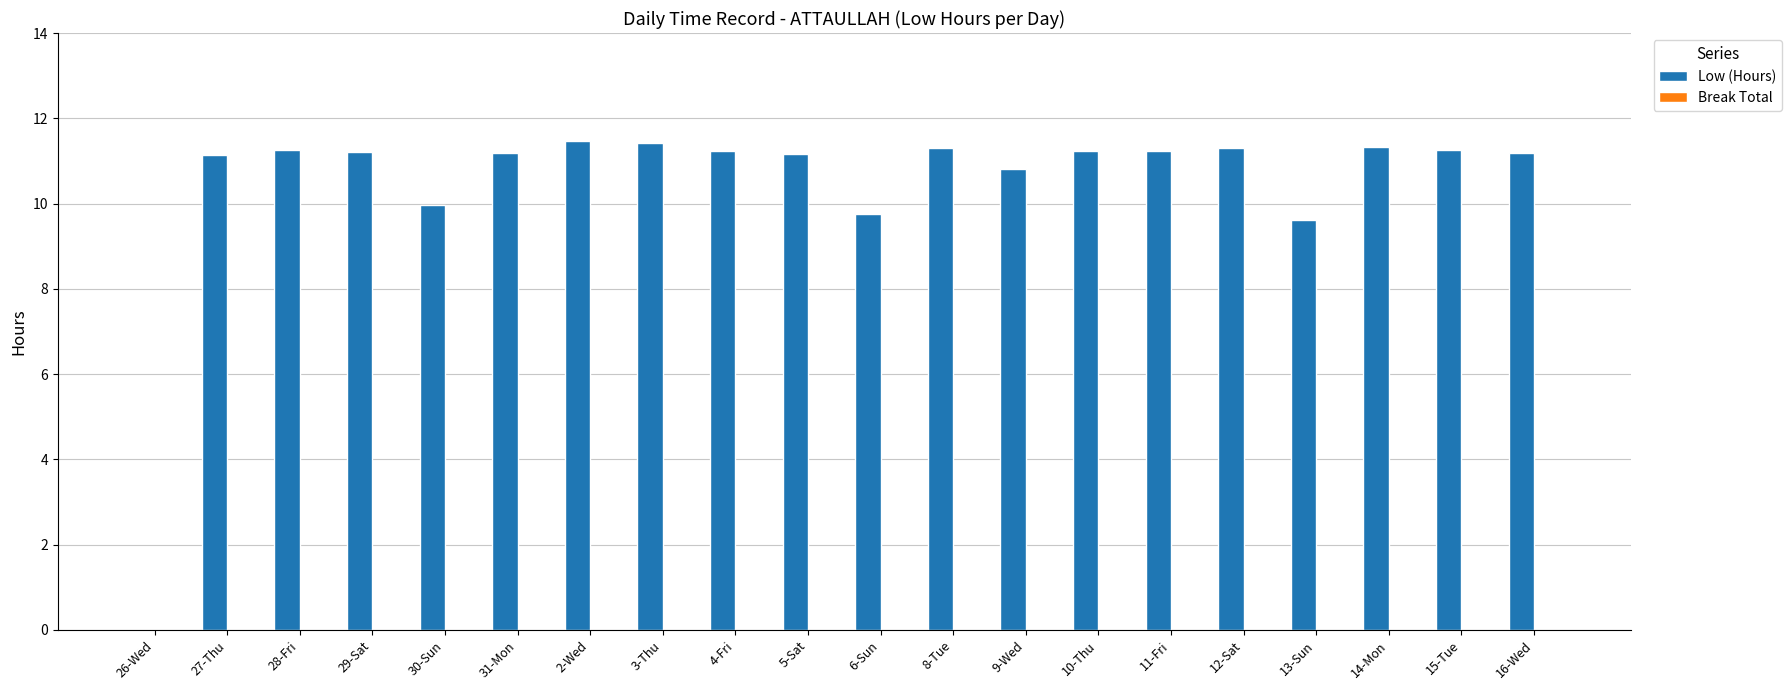

What is the sum of all values?

209.1